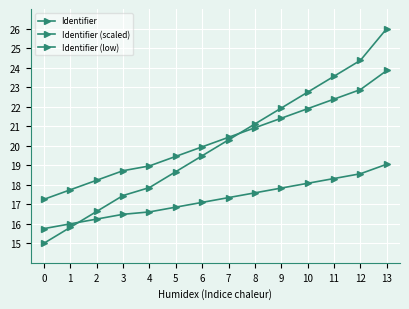

What is the average value of the Identifier (scaled) series?

20.3